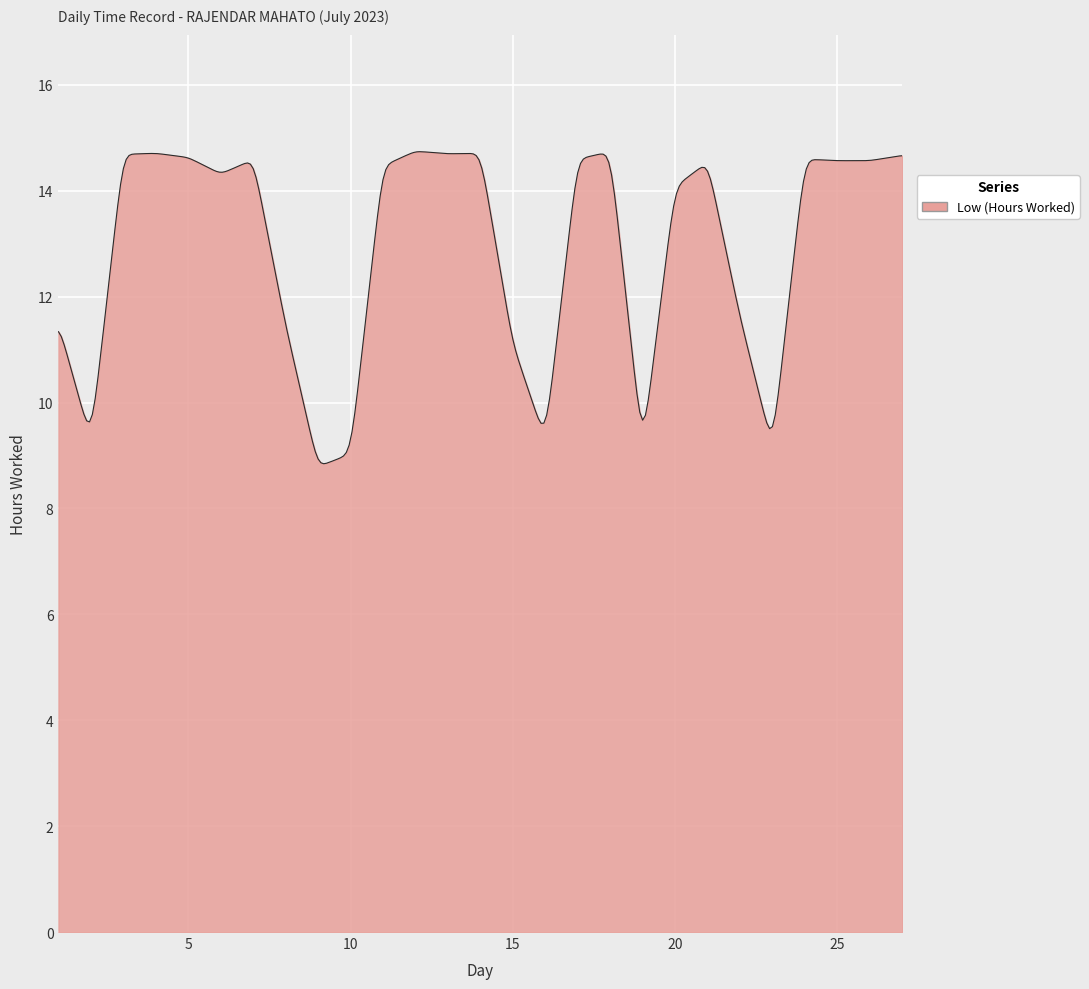

What is the smallest value displayed?

8.8